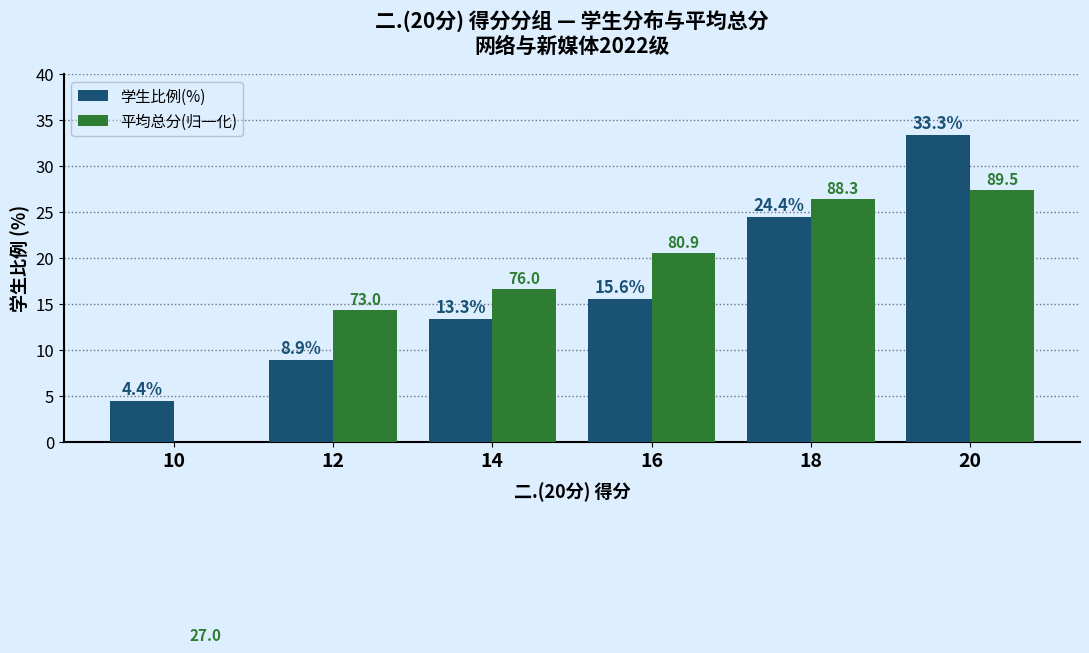

What is the difference between the second highest and minimum values in the 平均总分(归一化) series?

48.6